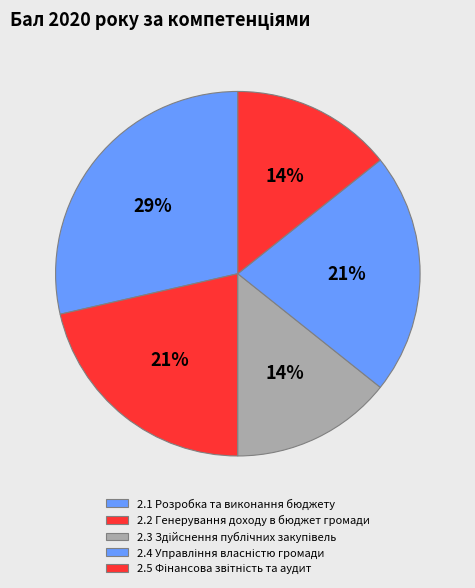

Count the number of slices in the pie.

5